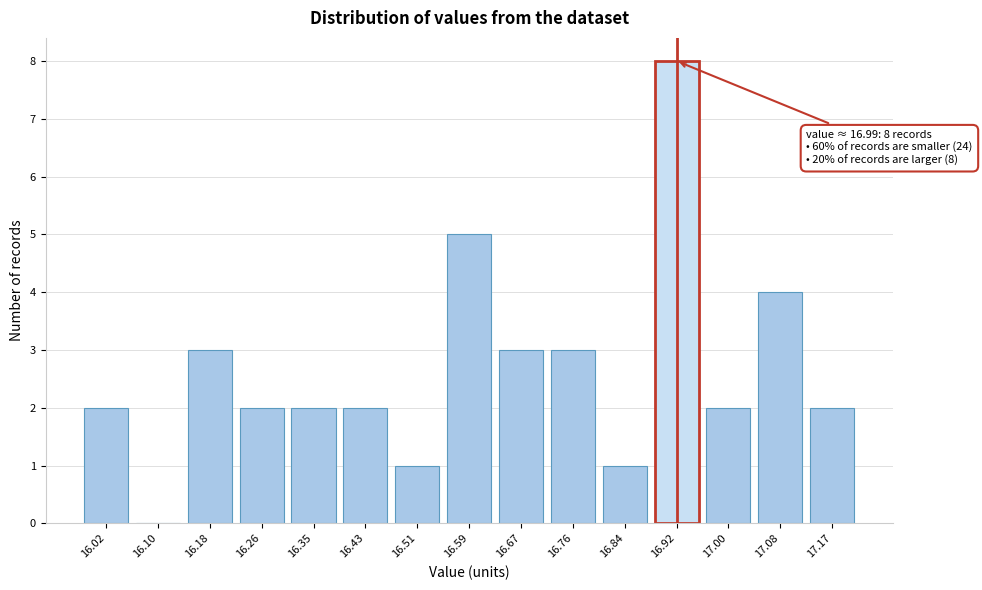

Reading right to left, what are all the values shown in this chart?

17.17=2	17.08=4	17.00=2	16.92=8	16.84=1	16.76=3	16.67=3	16.59=5	16.51=1	16.43=2	16.35=2	16.26=2	16.18=3	16.10=0	16.02=2